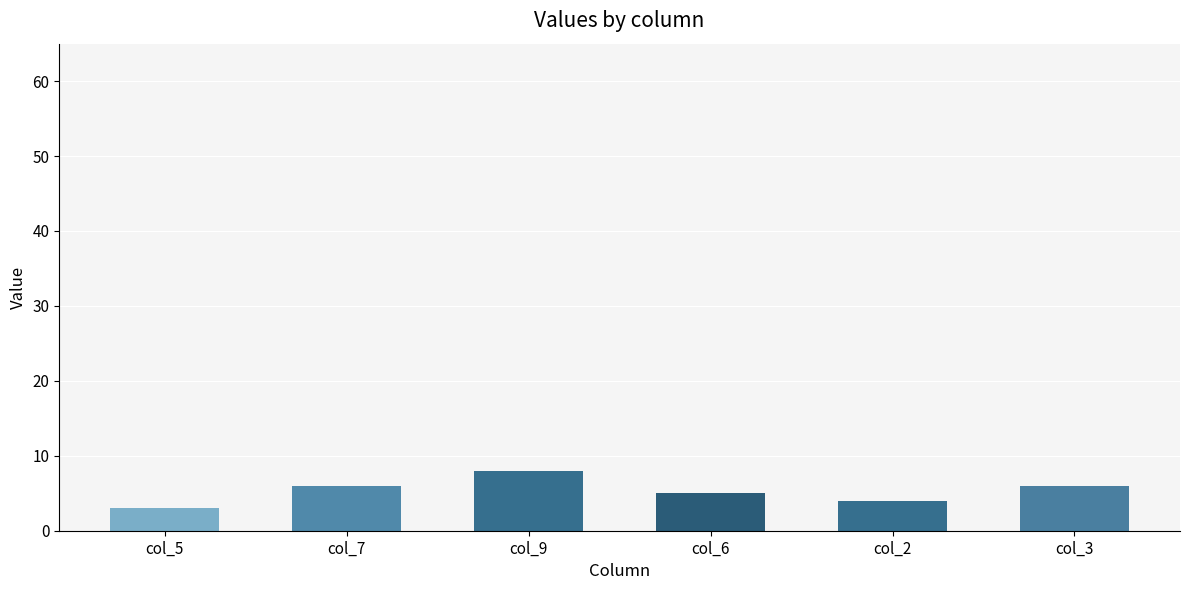

How many distinct data groups are displayed?

1